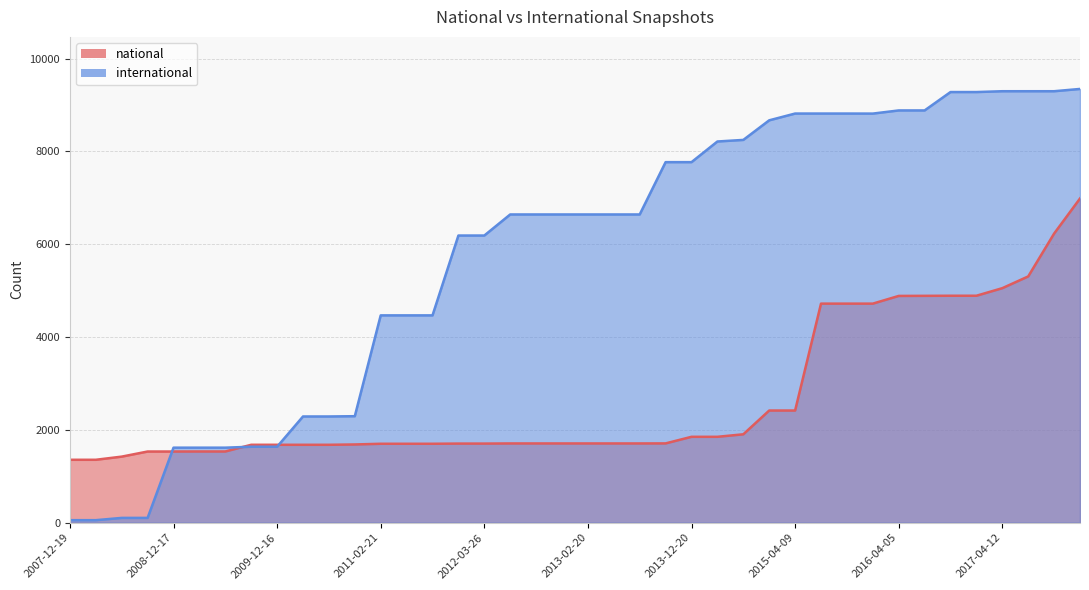

What position from the left is 2015-01-19?

28